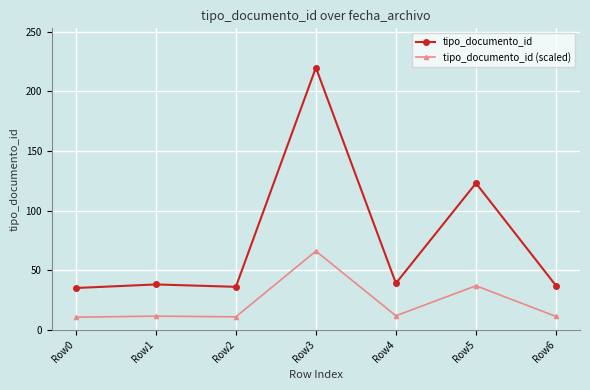

How many series are shown in this chart?

2